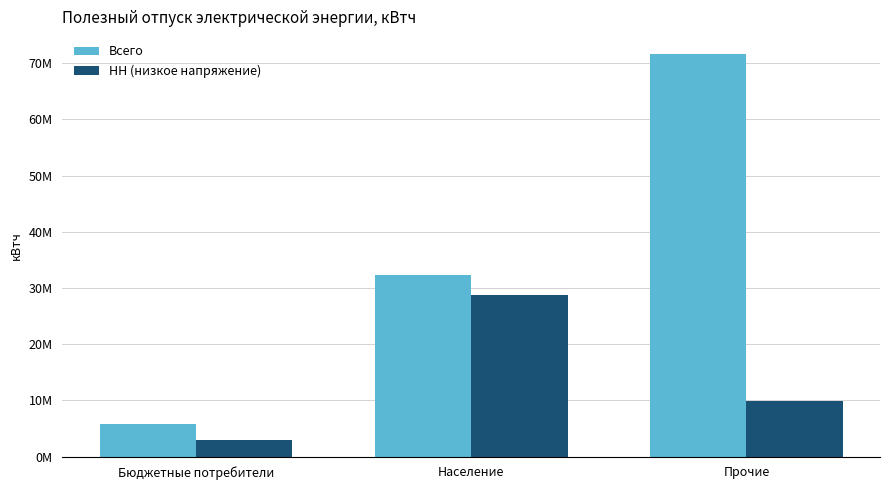

Read the Всего value at Население.

32378274